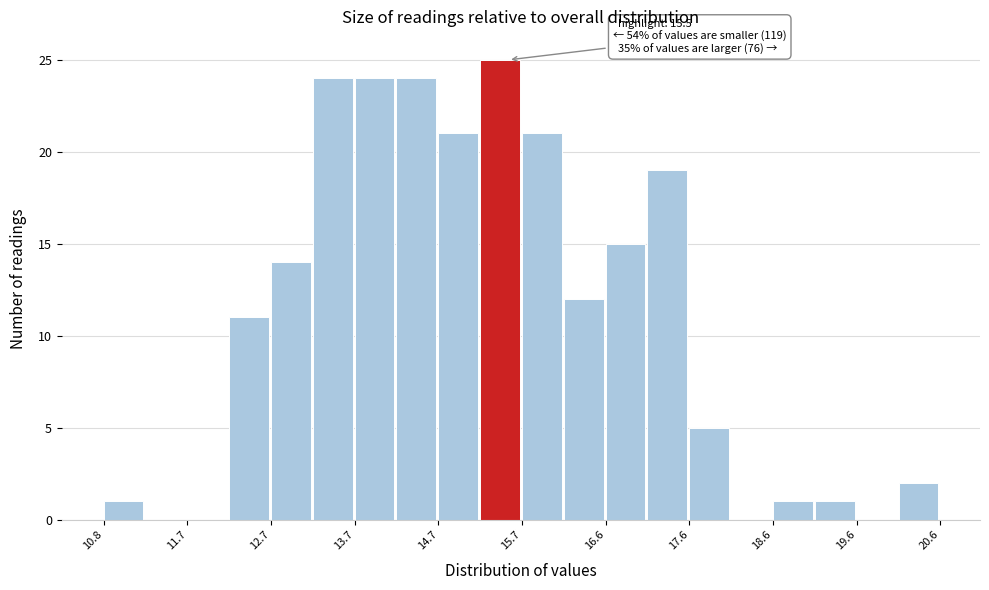

Which range on the x-axis has the tallest bar?

15.2 to 15.7